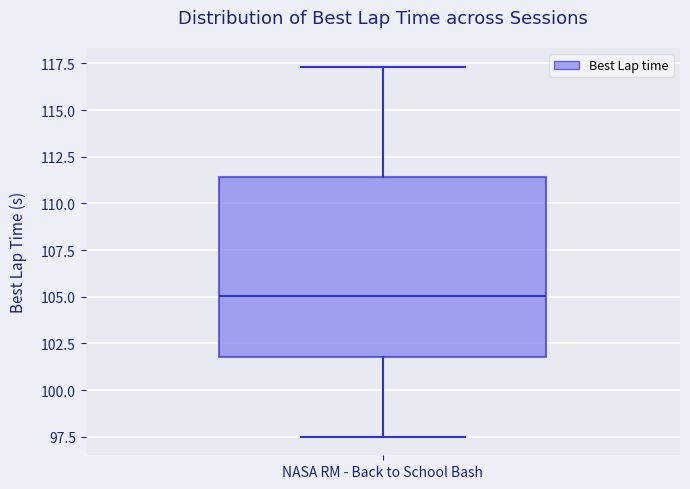

Read this box plot against the y-axis: the position of the median line, the range covered by the box, and the ends of both whiskers. The values are not printed on the chart, so give them approximately, as read against the axis.

median 105.0, box 102.0 to 111.5, whiskers 97.5 to 117.5